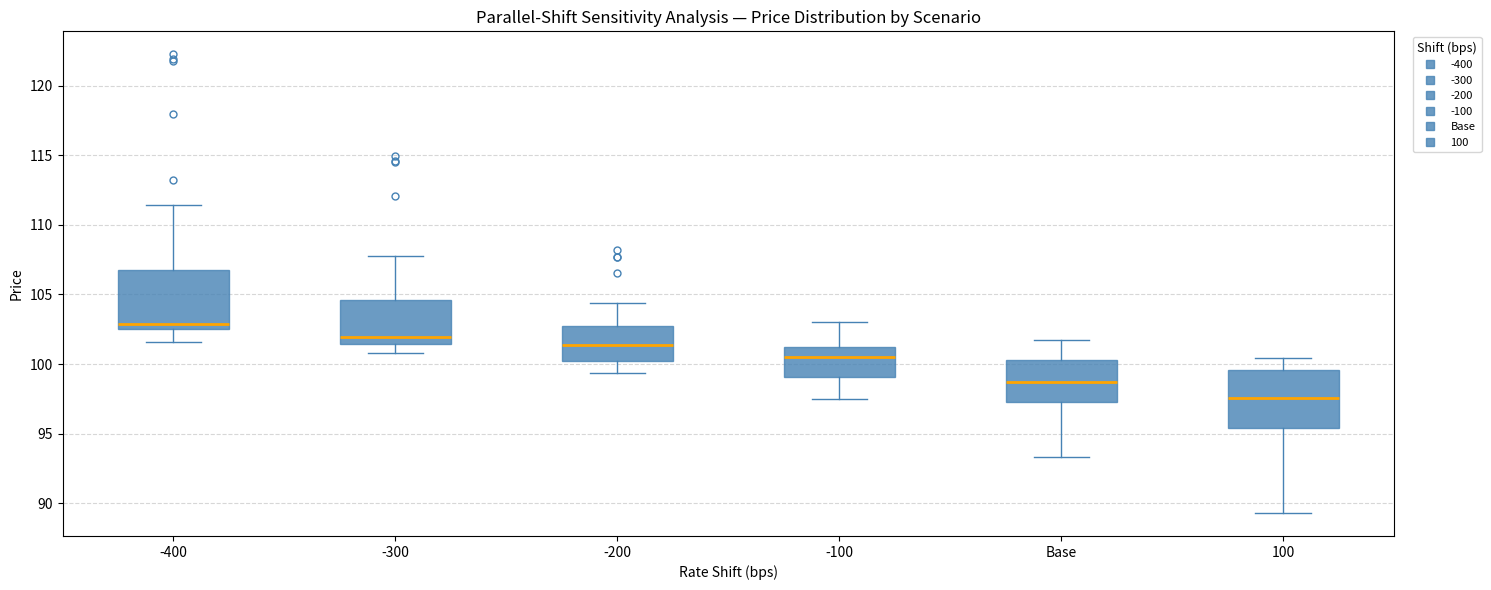

Which box's median line is the highest?

-400